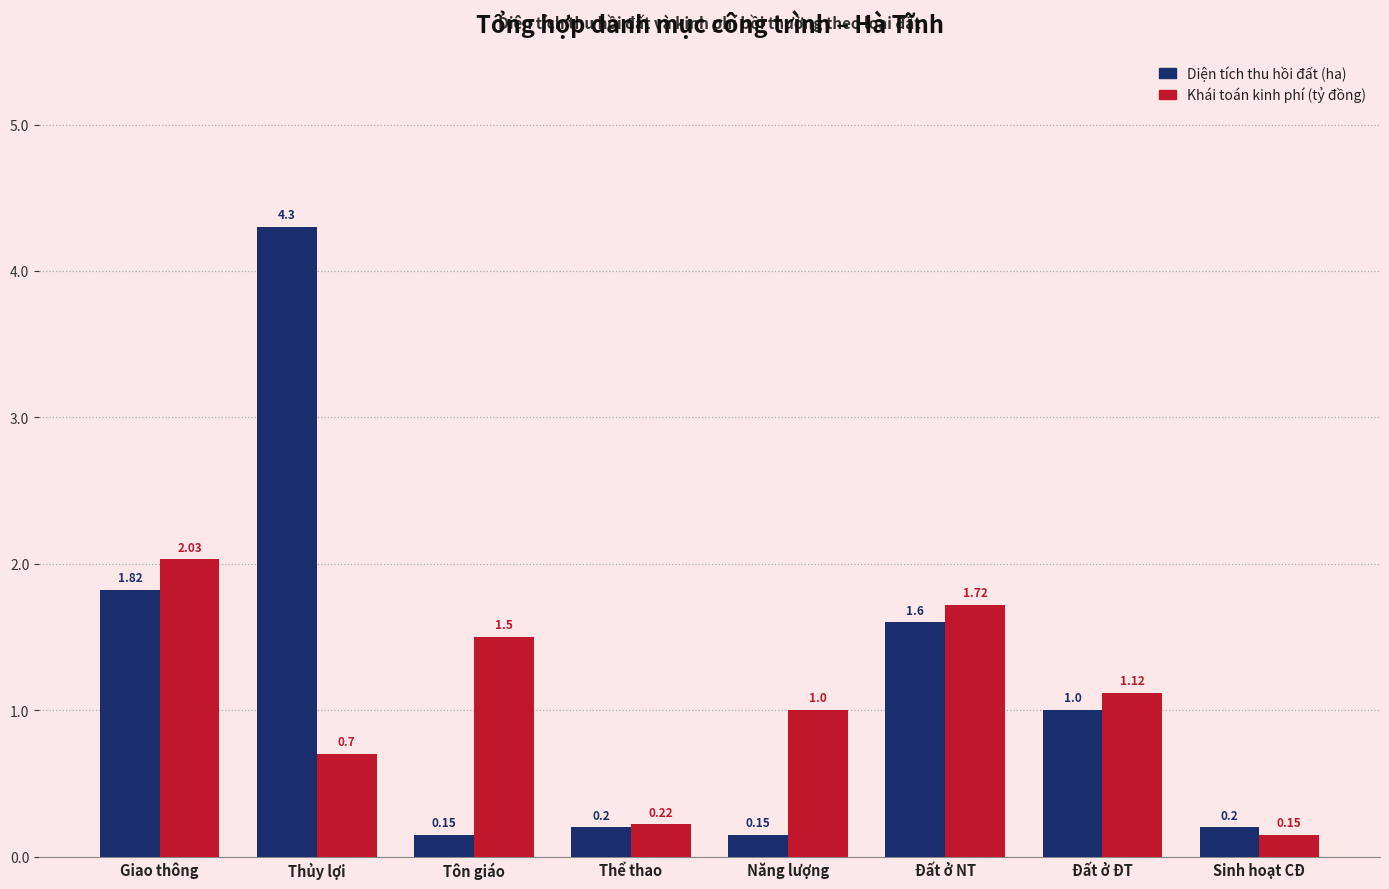

What is the difference between the maximum and minimum values in the Khái toán kinh phí (tỷ đồng) series?

1.9